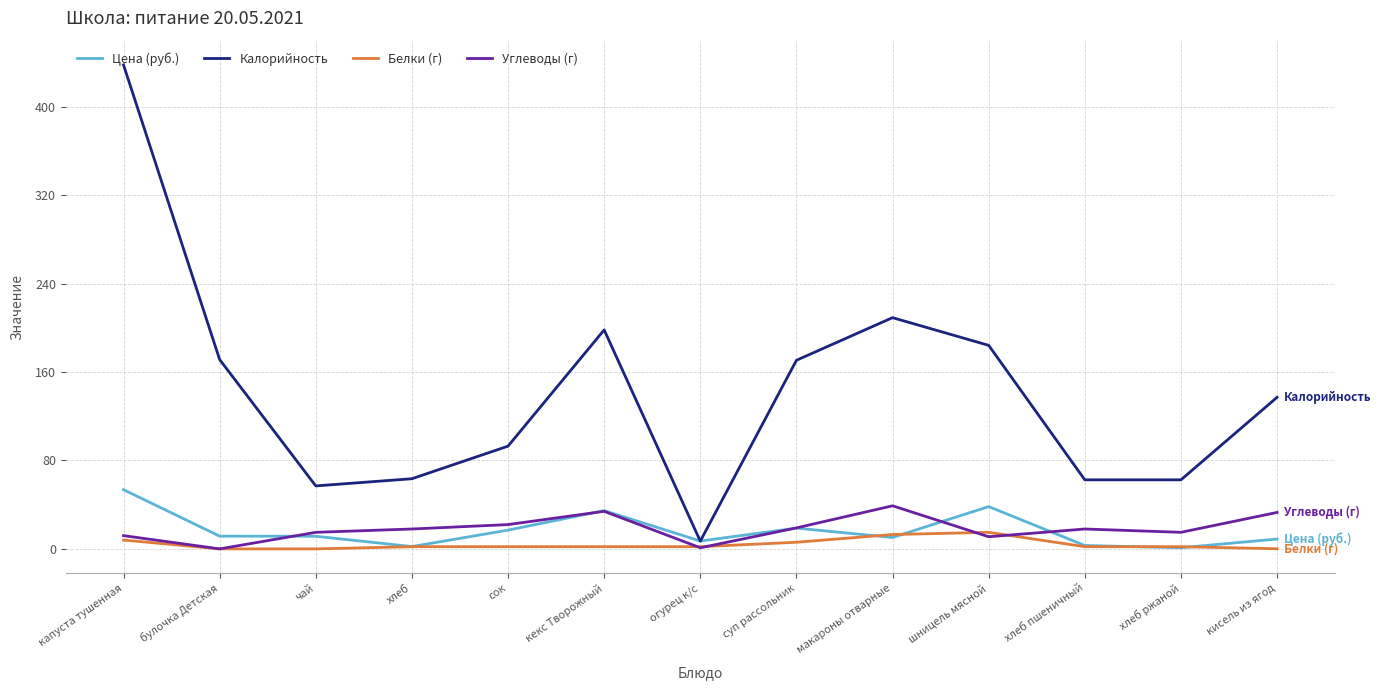

Which series has the largest range (max minus min)?

Калорийность